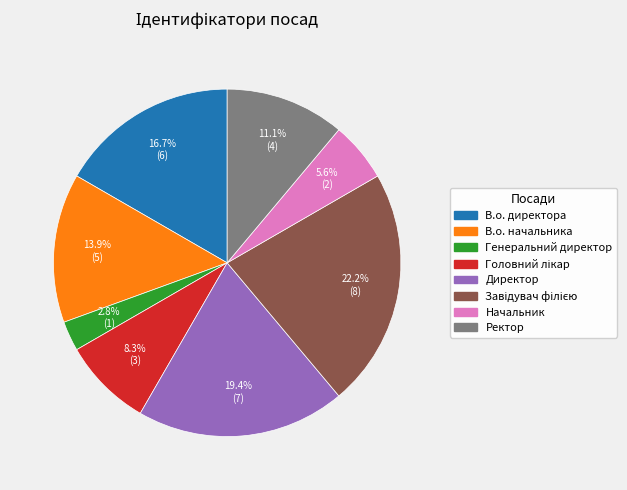

How much of the chart is everything except В.о. начальника?

86.1%